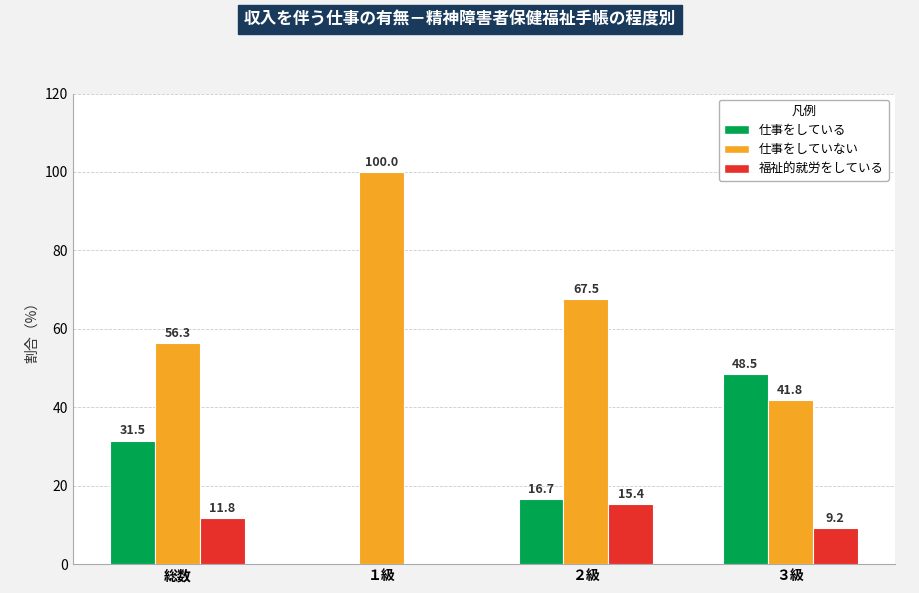

What is the total value across all series at ３級?

99.5